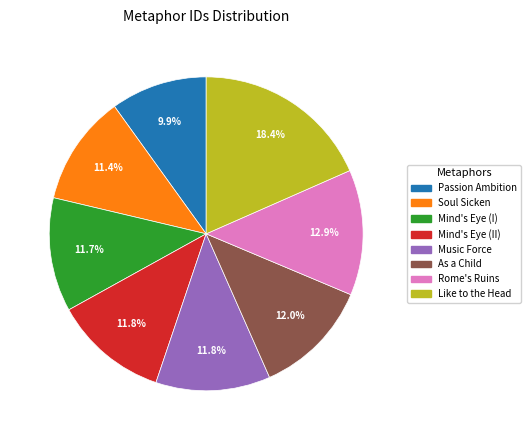

Is there a majority slice in this chart?

No